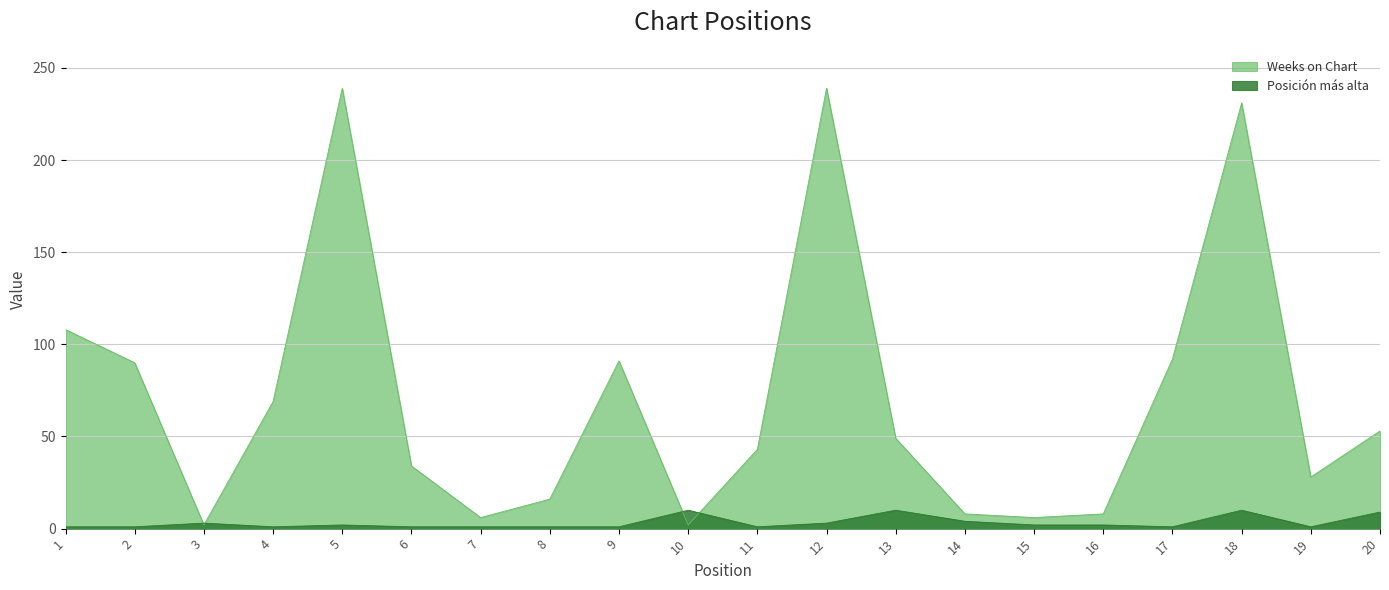

Which has a higher value, 17 or 3?

17